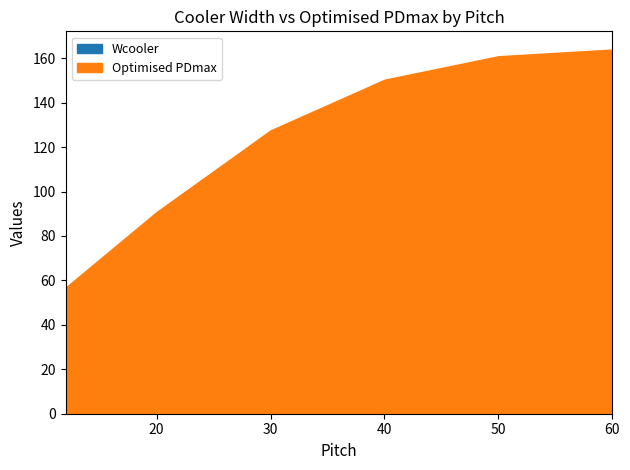

Is it true that Wcooler equals 88.2 at 20?

False